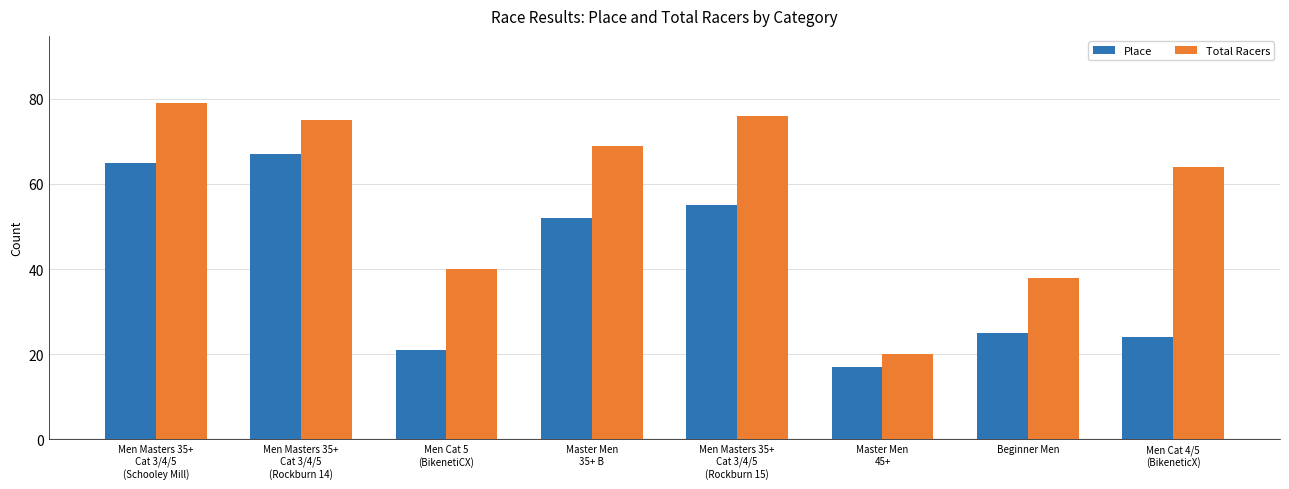

What is the total value across all series at Master Men
45+?

37